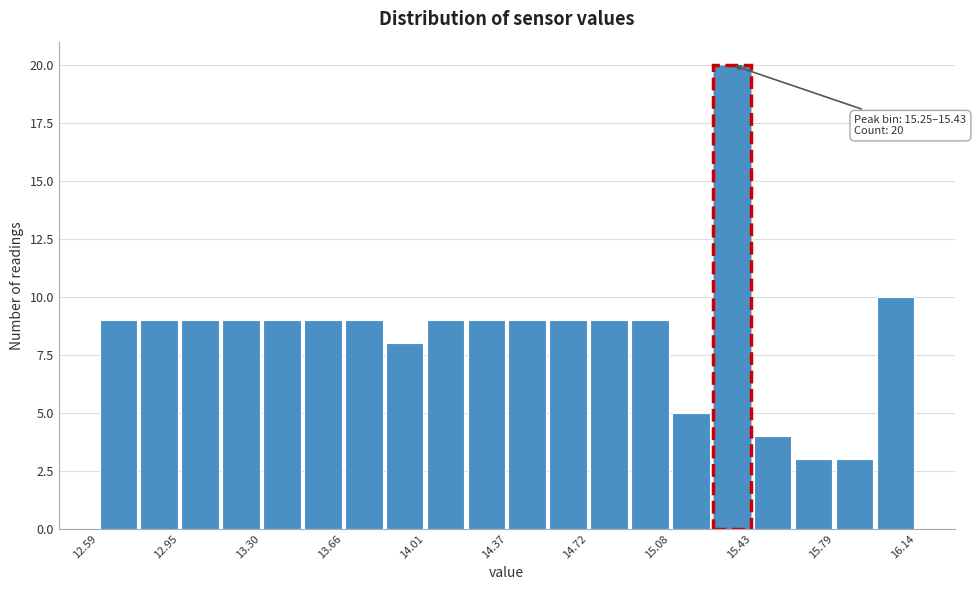

Around what value on the x-axis is the tallest bar? Give the approximate position of its centre, as read against the axis.

15.35